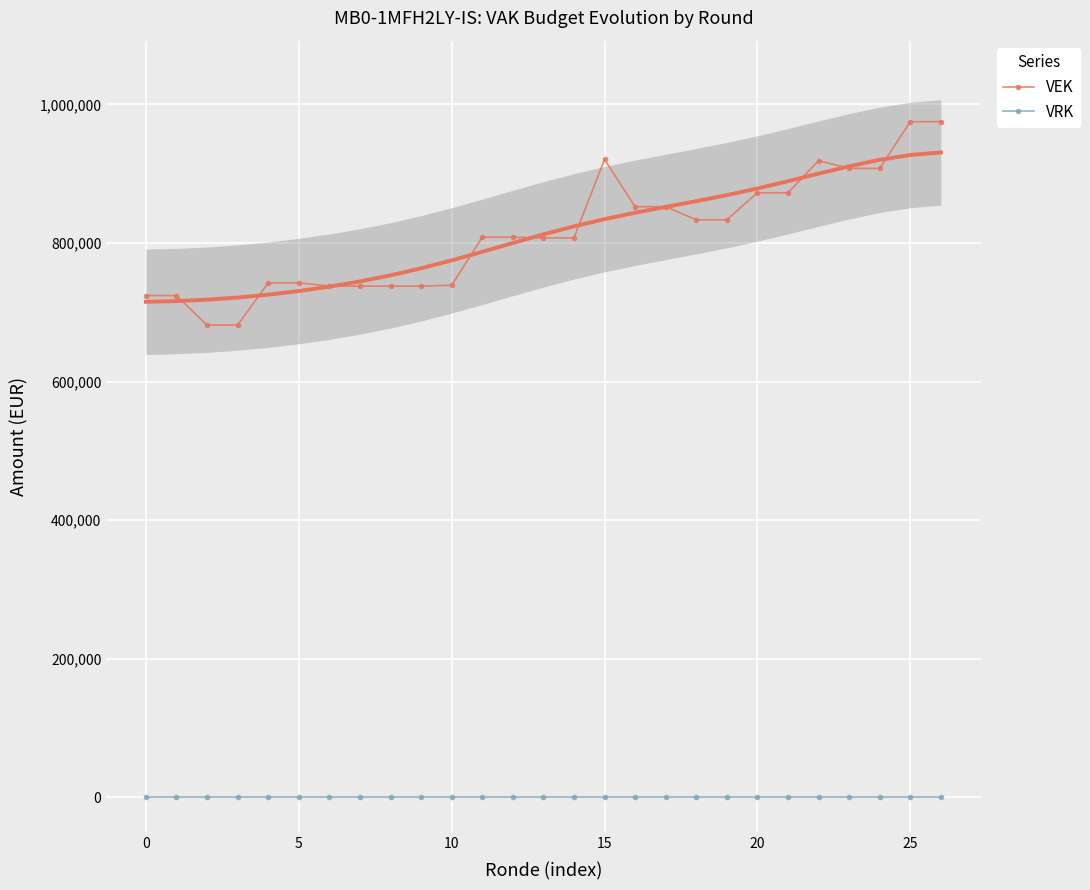

True or false: VEK and VRK cross at least once.

False